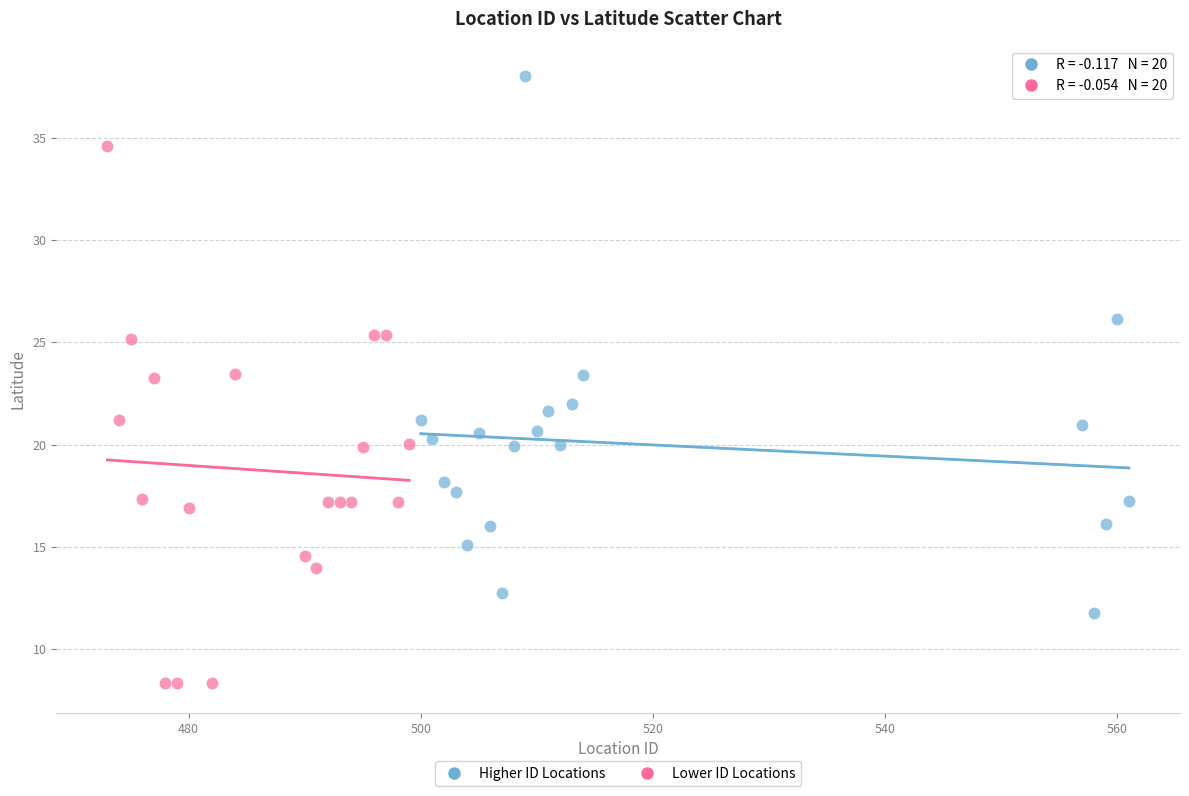

Which series reaches the minimum Y coordinate?

Lower ID Locations